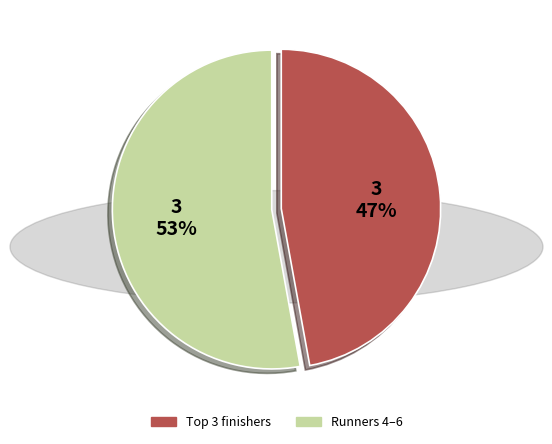

To the nearest percent, what is the difference between the largest and smallest slice percentages?

6%